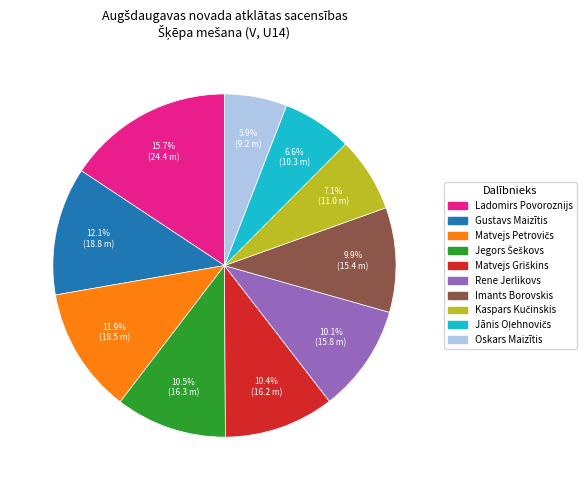

What portion of the pie excludes Imants Borovskis?

90.1%